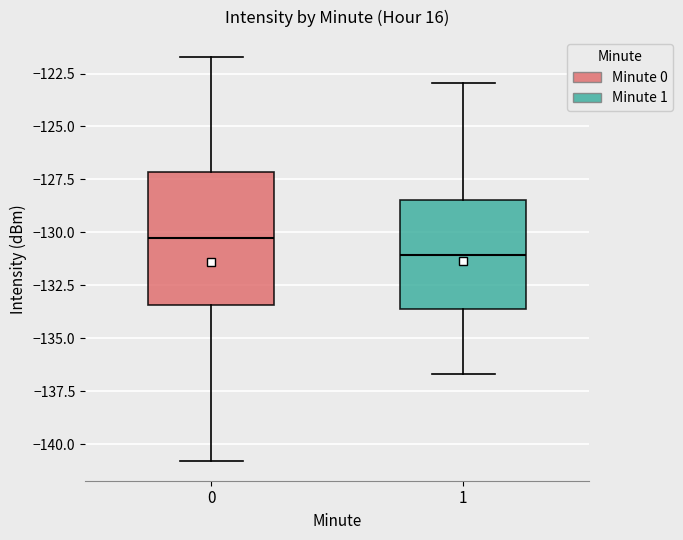

Where does the upper whisker of the box at x = 0 end on the y-axis? The values are not printed on the chart, so give them approximately, as read against the axis.

-121.5